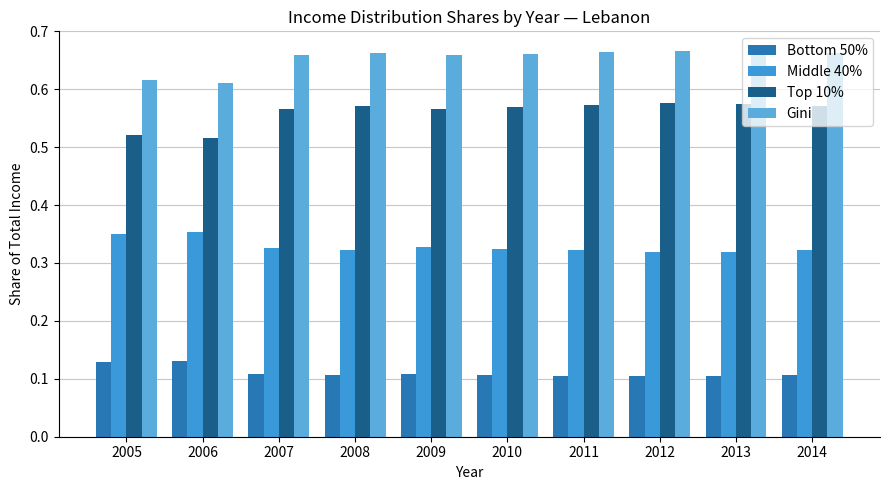

How many groups of bars are there?

10